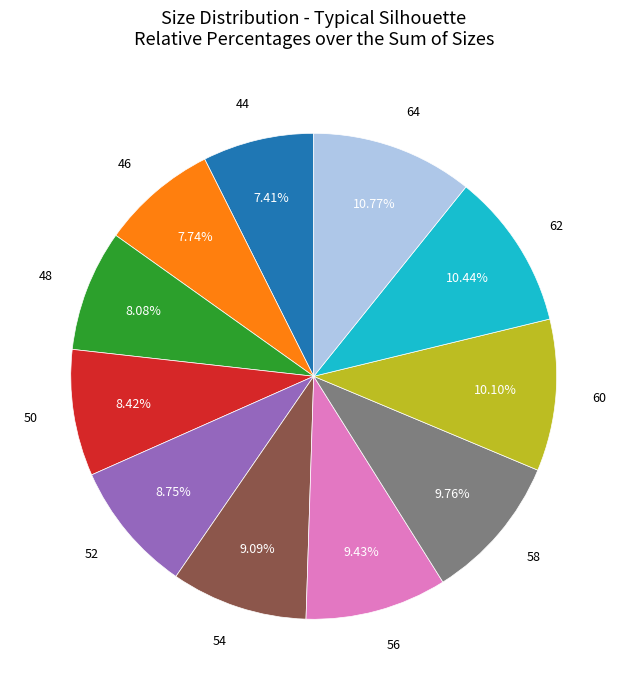

Is there any slice that represents more than half of the pie?

No